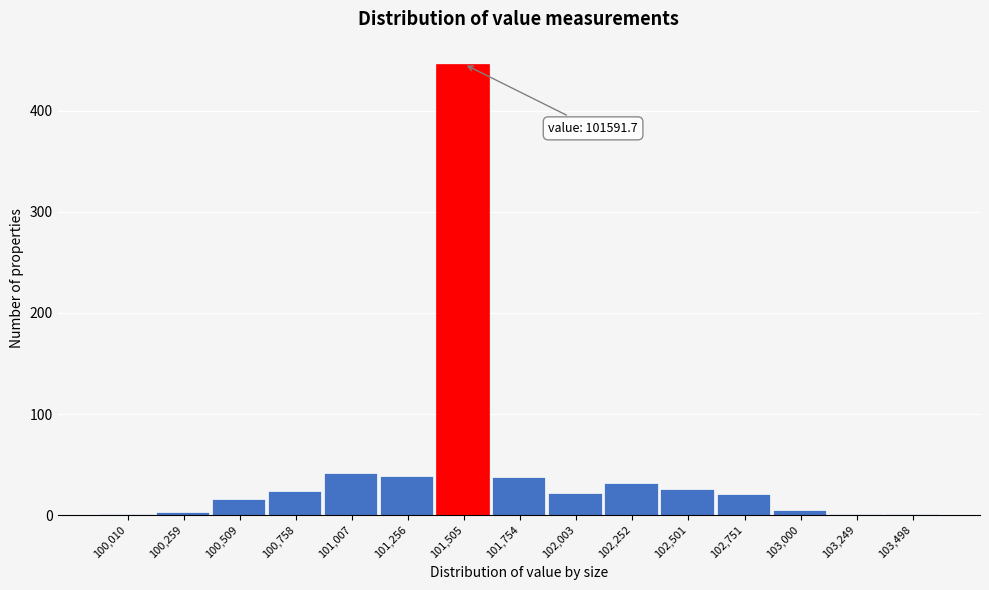

The chart shows a value of 21 at 102,751. True or false?

True